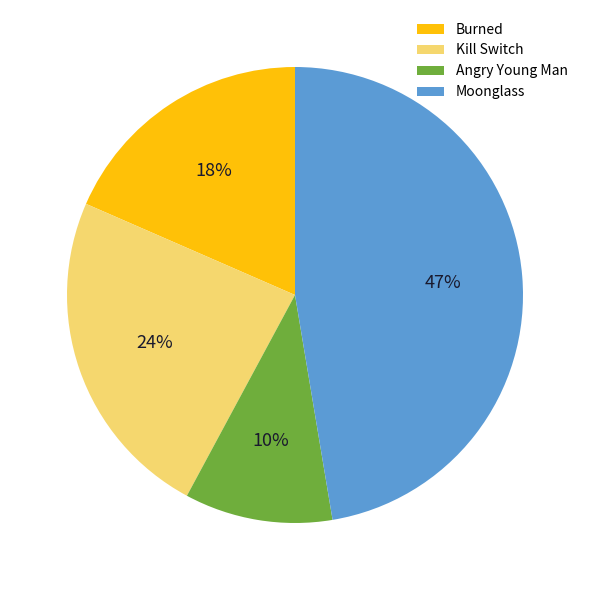

The Burned slice represents 33% of the pie. True or false?

False